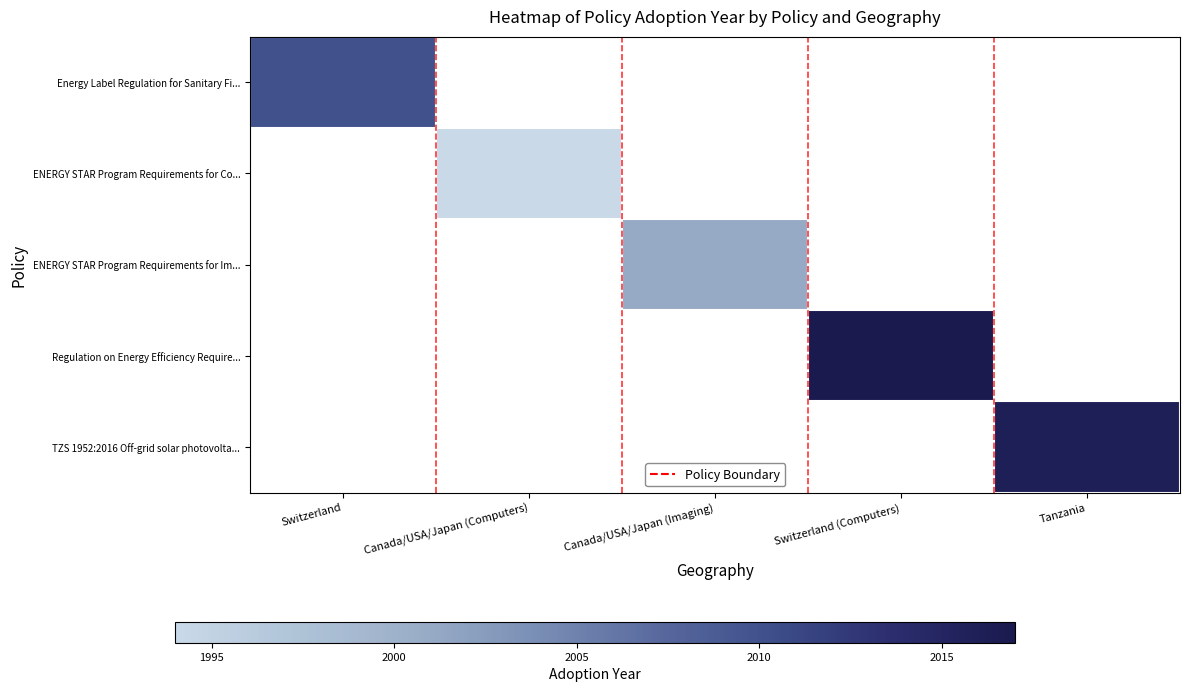

Is the value of ENERGY STAR Program Requirements for Im... at Tanzania greater than the value of Regulation on Energy Efficiency Require... at Tanzania?

No